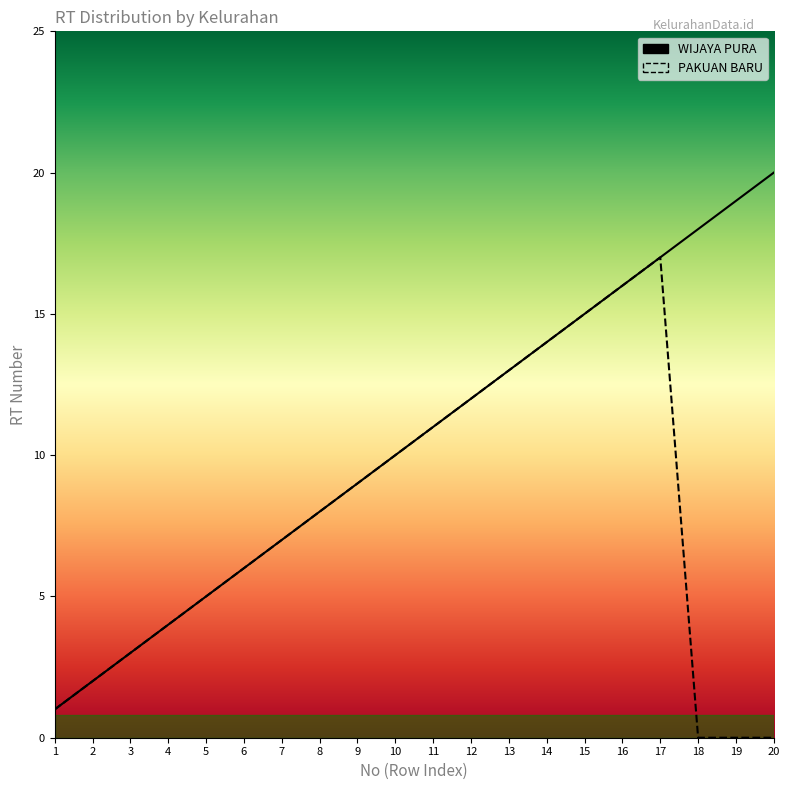

At which label is the value closest to 10?

10